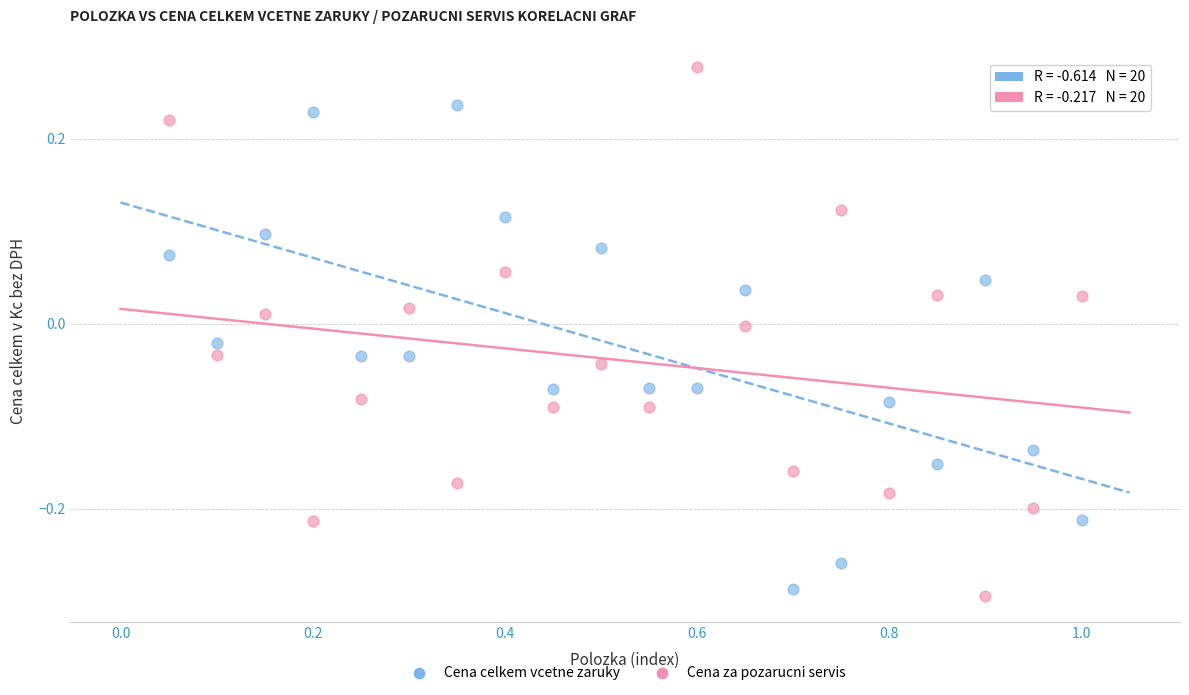

What are all the series names shown in the legend?

Cena celkem vcetne zaruky, Cena za pozarucni servis